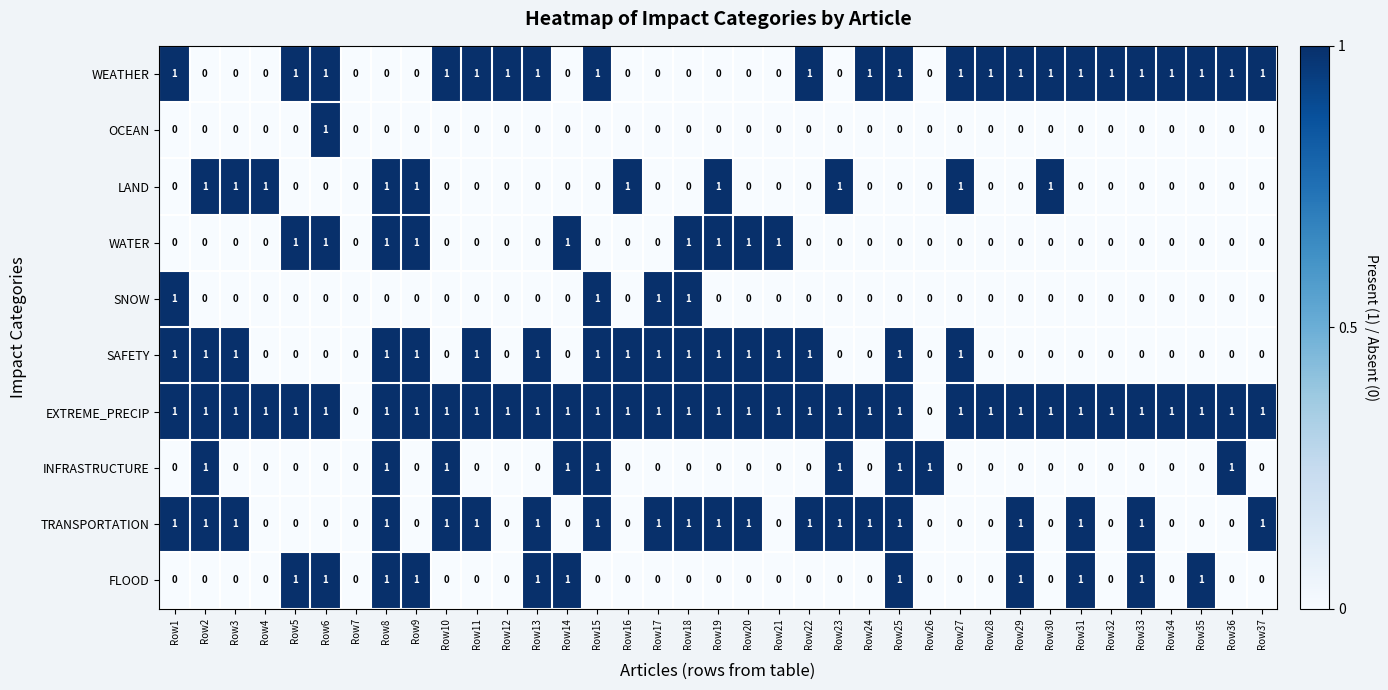

At which category is the sum across all series the highest?

Row8